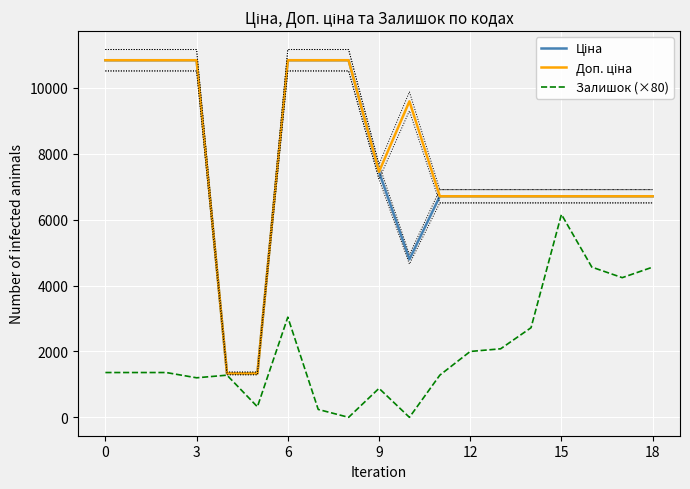

What is the average value of the Залишок (×80) series?

2033.7